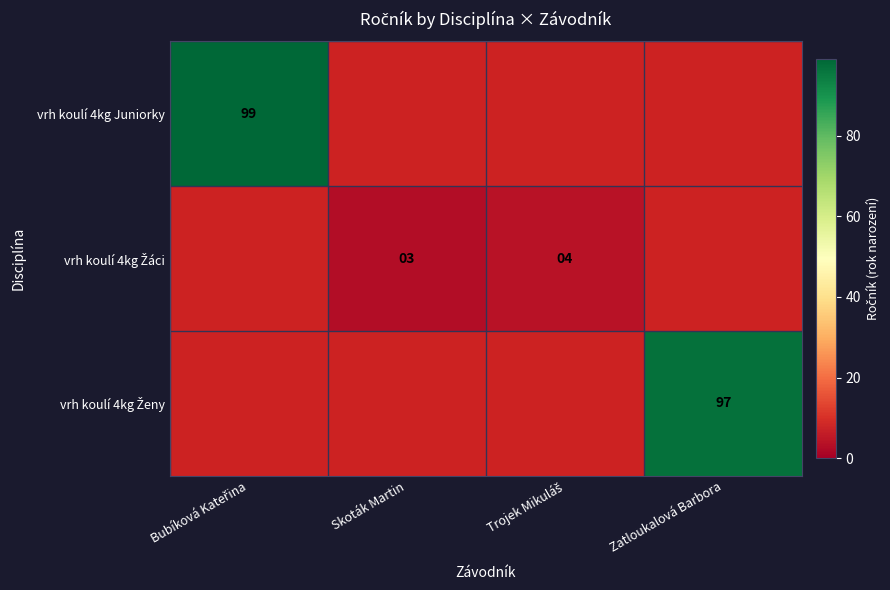

How many series are shown in this chart?

3